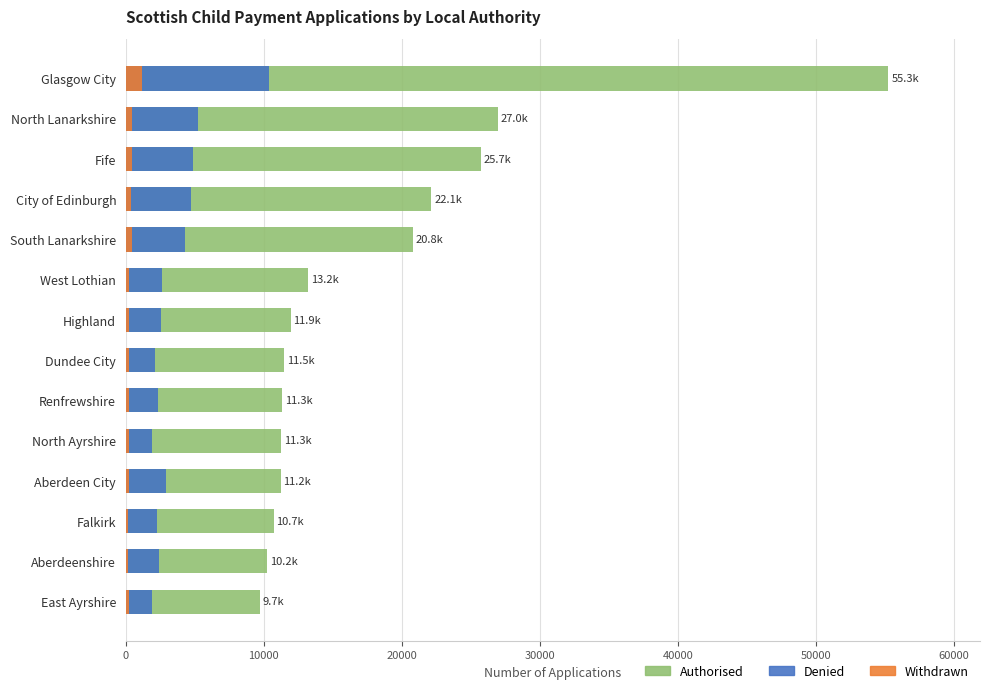

At how many categories does at least one series exceed 31883?

1